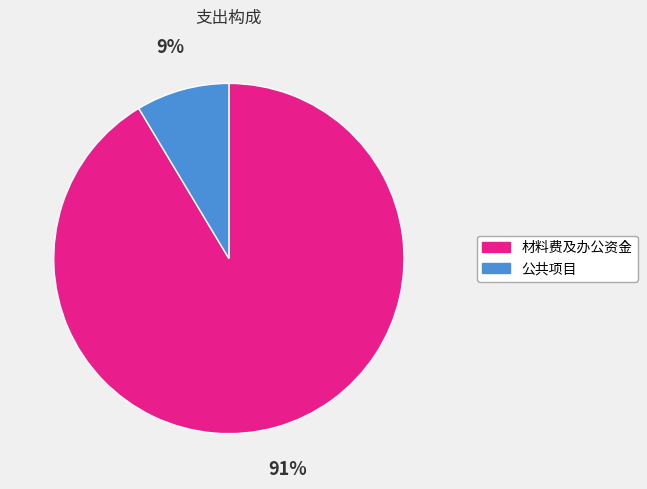

Combined, do 公共项目 and 材料费及办公资金 account for over 50%?

Yes